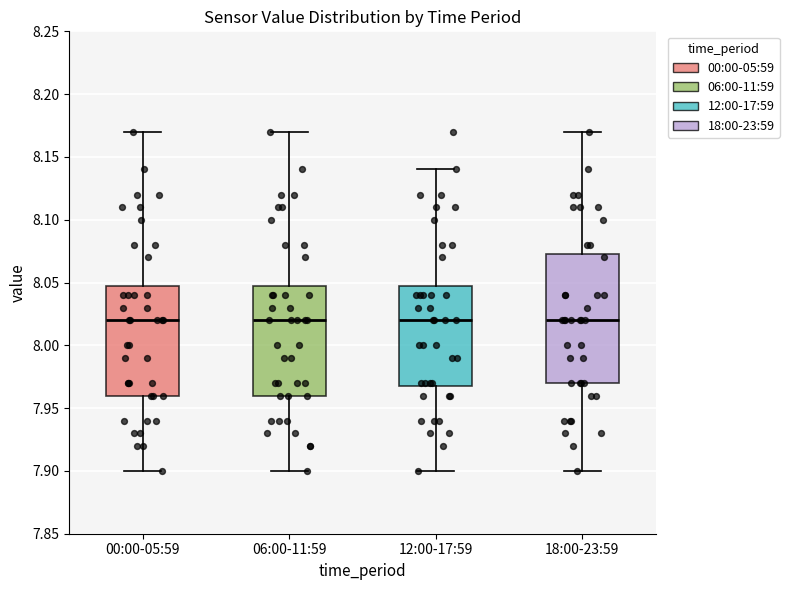

Reading left to right, transcribe this box plot: for each box, give where its median line is, the range the box spans, and where its two whiskers end, as read against the y-axis. The values are not printed on the chart, so give them approximately, as read against the axis.

00:00-05:59: median 8.020, box 7.960 to 8.050, whiskers 7.900 to 8.170
06:00-11:59: median 8.020, box 7.960 to 8.050, whiskers 7.900 to 8.170
12:00-17:59: median 8.020, box 7.970 to 8.050, whiskers 7.900 to 8.140
18:00-23:59: median 8.020, box 7.970 to 8.075, whiskers 7.900 to 8.170